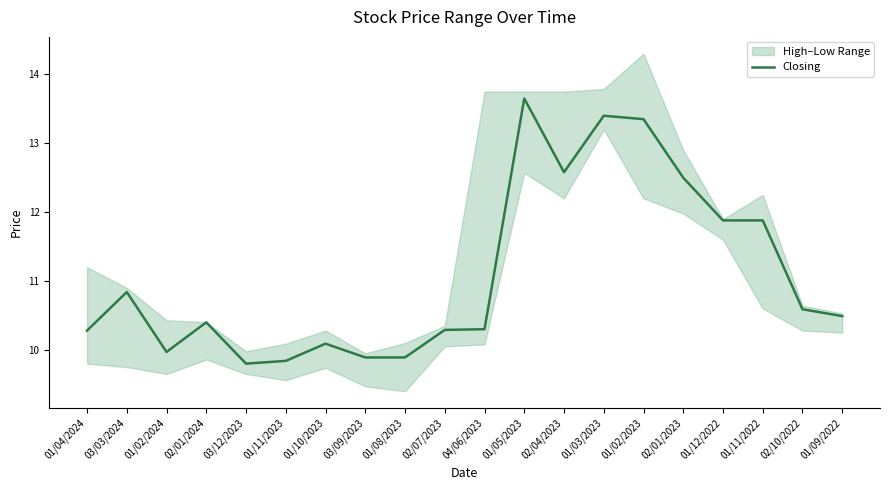

Read the value at 01/12/2022.

11.9